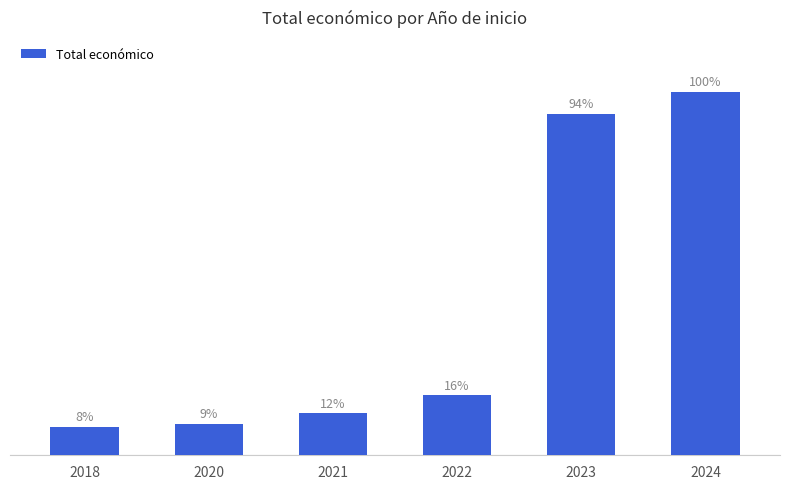

Reading left to right, extract all data points from this chart.

2018=268000	2020=294756	2021=394817	2022=563020	2023=3205332	2024=3417395